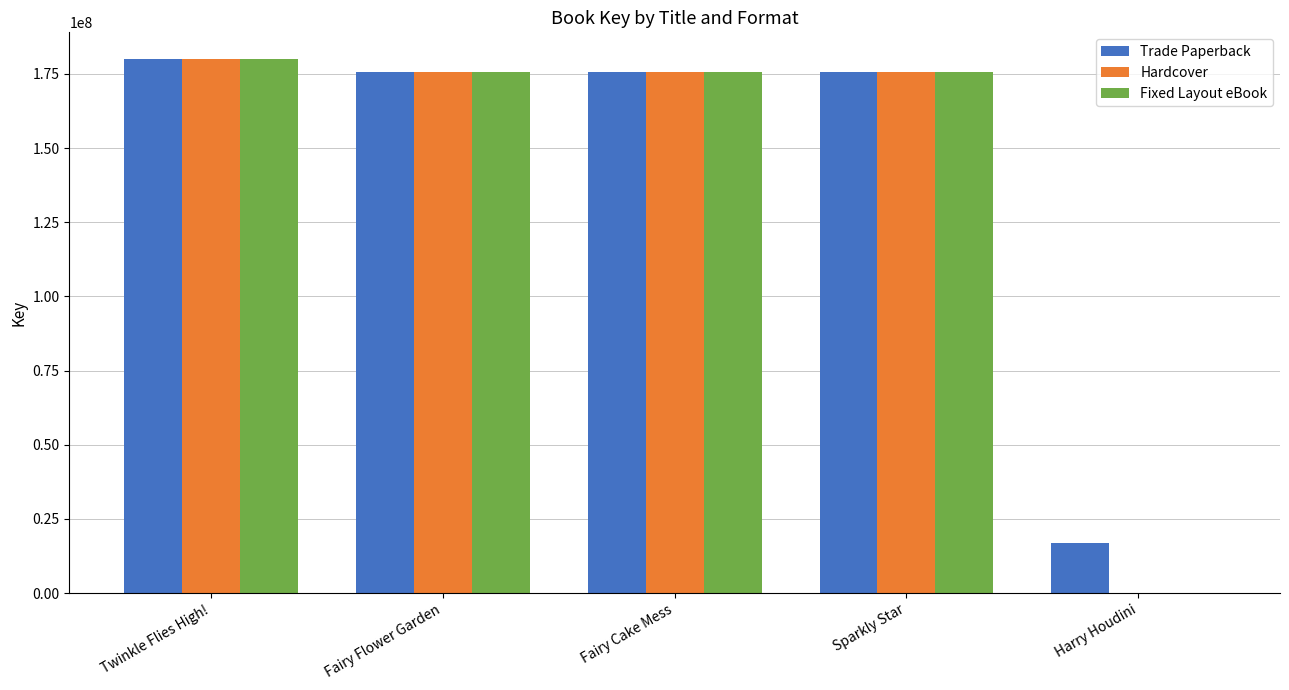

Where does the Hardcover series first go above 175496089?

Twinkle Flies High!